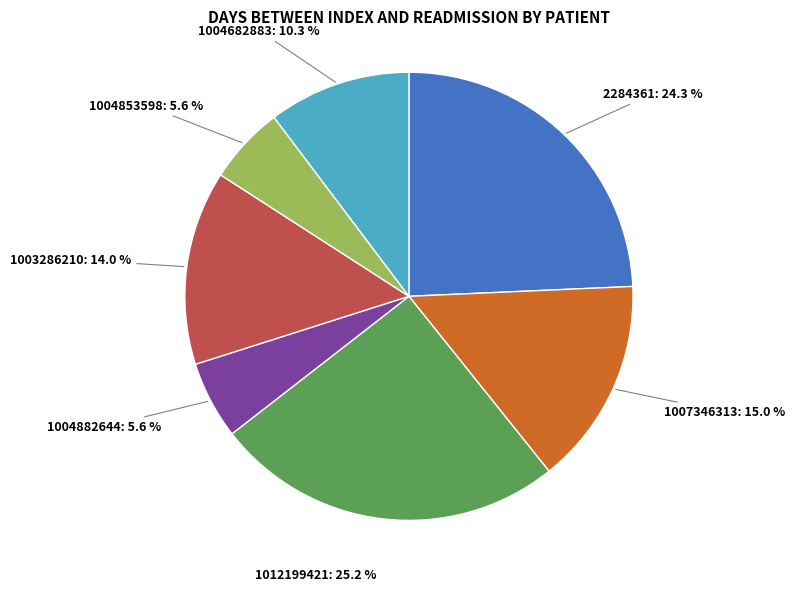

Is it true that 1012199421 is 25% of the pie?

True